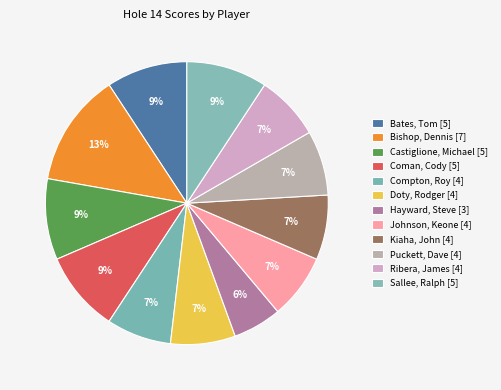

Rank the categories by value from lowest to highest.

Hayward, Steve, Compton, Roy, Doty, Rodger, Johnson, Keone, Kiaha, John, Puckett, Dave, Ribera, James, Bates, Tom, Castiglione, Michael, Coman, Cody, Sallee, Ralph, Bishop, Dennis